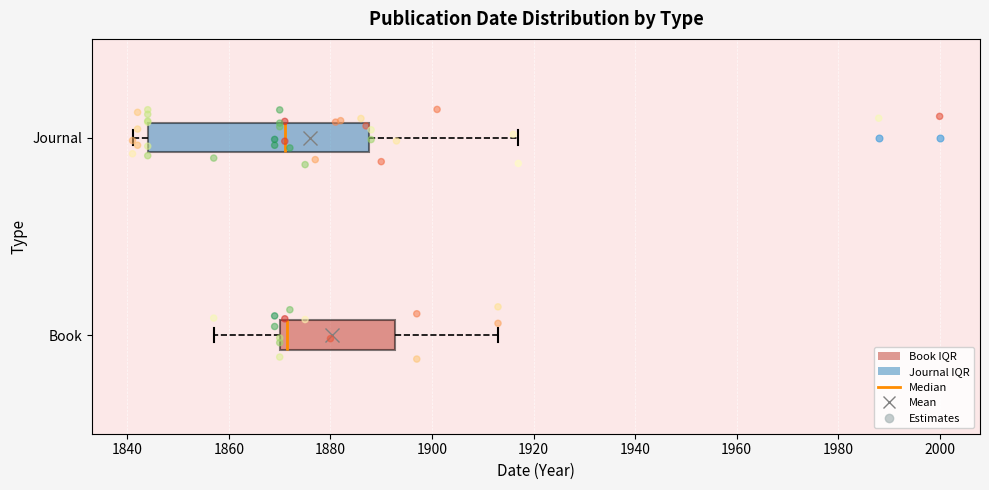

Reading bottom to top, read every box against the x-axis: the position of its median line, the range the box covers, and the ends of its whiskers. The values are not printed on the chart, so give them approximately, as read against the axis.

Book: median 1872, box 1870 to 1892, whiskers 1858 to 1914
Journal: median 1872, box 1844 to 1888, whiskers 1842 to 1918